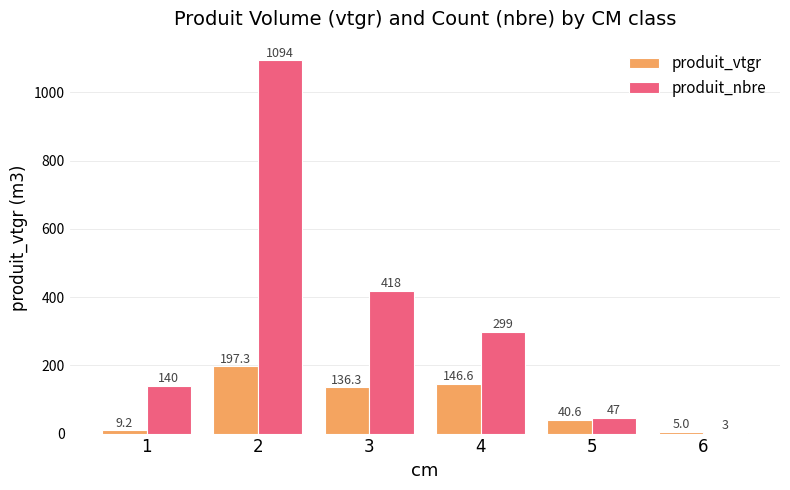

Is it true that produit_nbre equals 299.0 at 4?

True